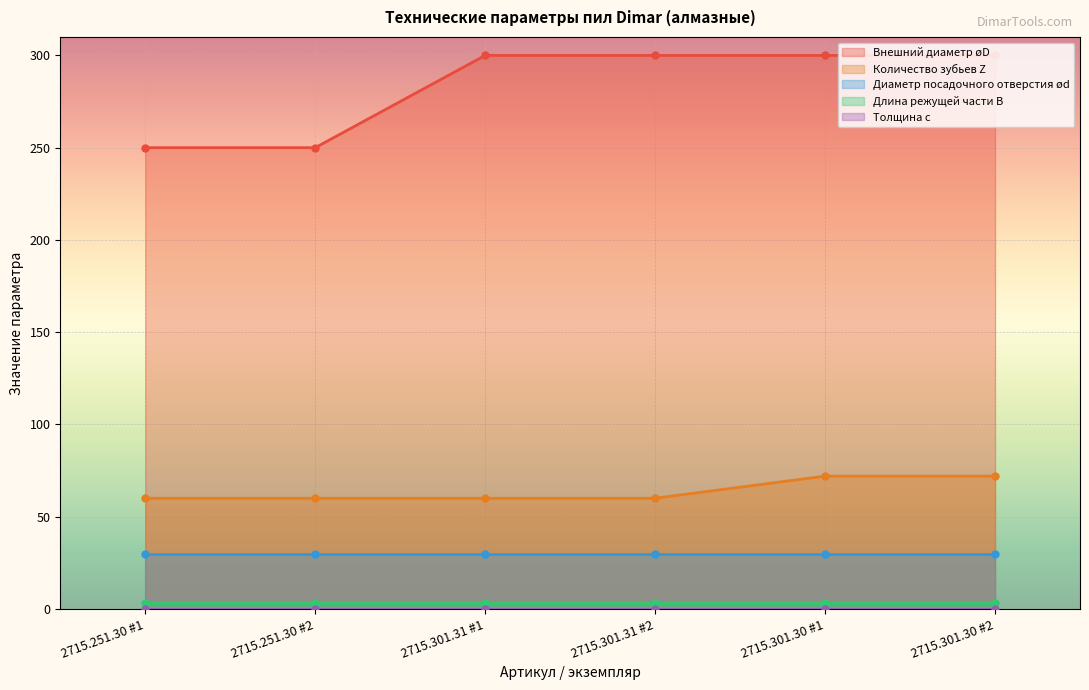

How many data points in Внешний диаметр øD are less than 300?

2